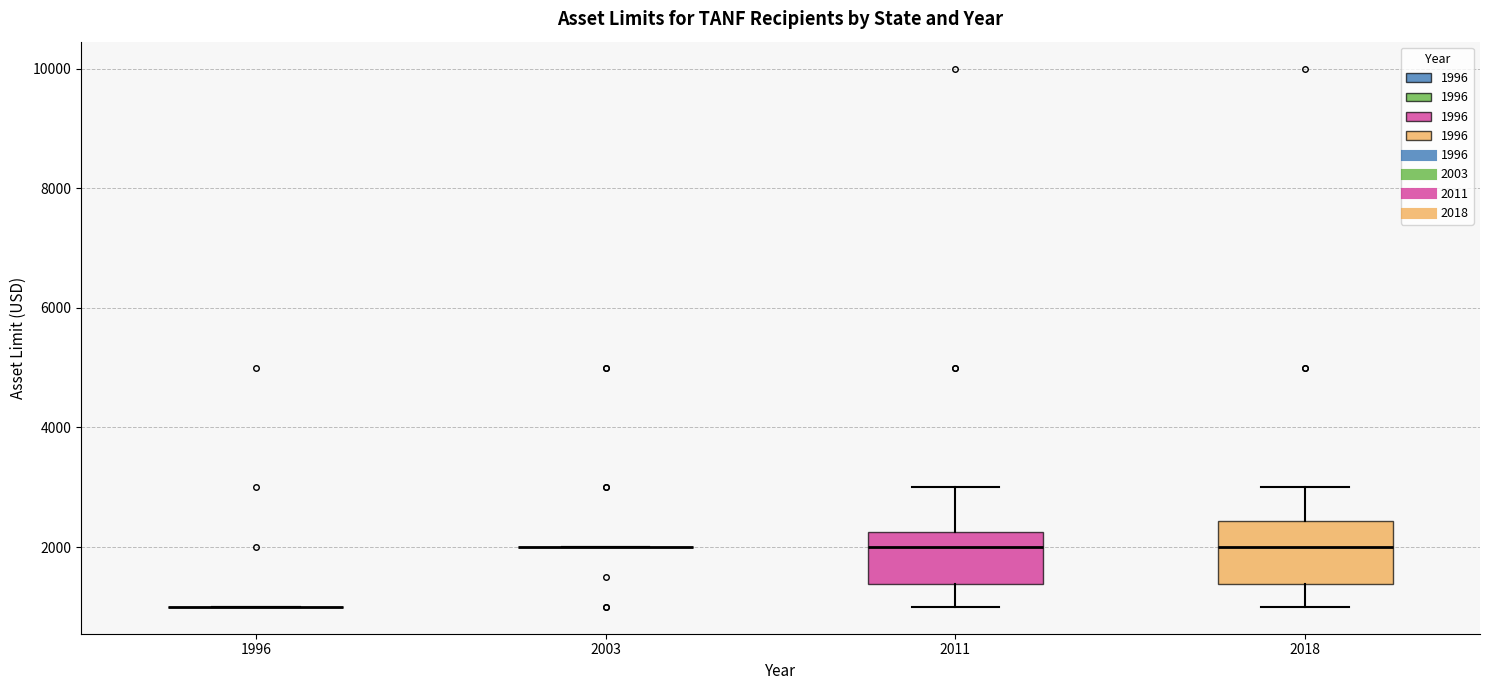

Reading left to right, transcribe this box plot: for each box, give where its median line is, the range the box spans, and where its two whiskers end, as read against the y-axis. The values are not printed on the chart, so give them approximately, as read against the axis.

1996: box collapsed to a line at 1000, whiskers 1000 to 1000
2003: box collapsed to a line at 2000, whiskers 2000 to 2000
2011: median 2000, box 1400 to 2200, whiskers 1000 to 3000
2018: median 2000, box 1400 to 2400, whiskers 1000 to 3000